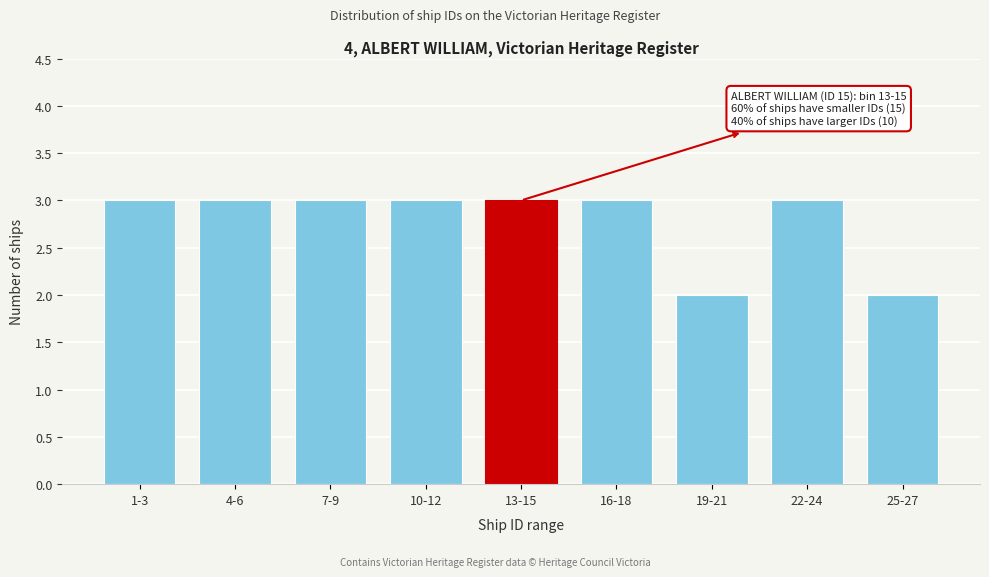

Reading left to right, extract all data points from this chart.

3	3	3	3	3	3	2	3	2